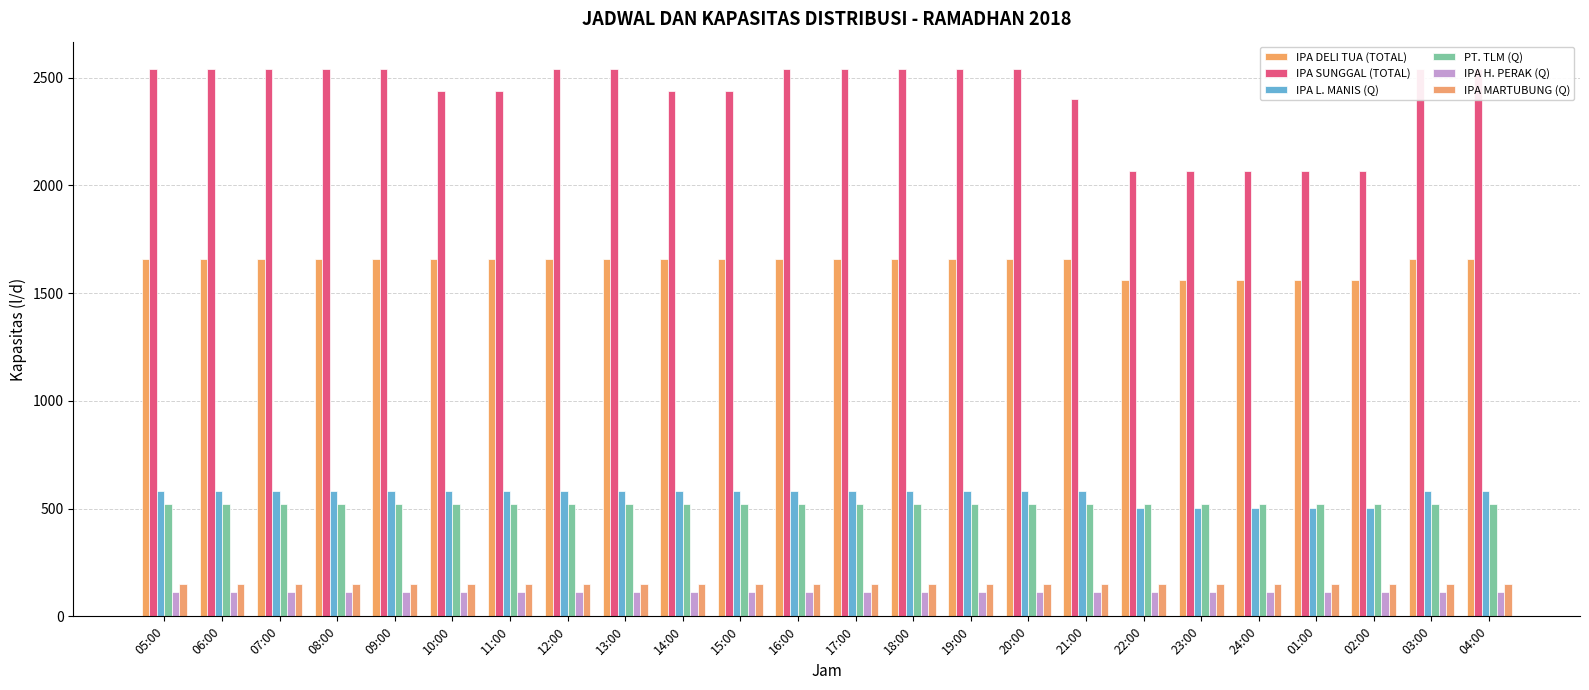

At which category is the sum across all series the highest?

05:00